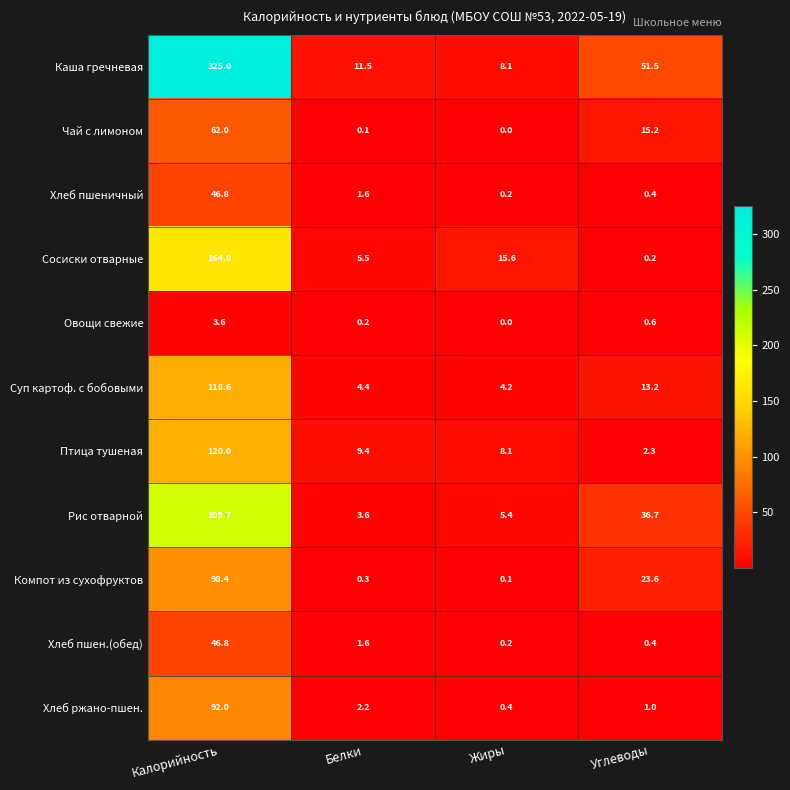

The Чай с лимоном series shows 15.2 at Углеводы. True or false?

True